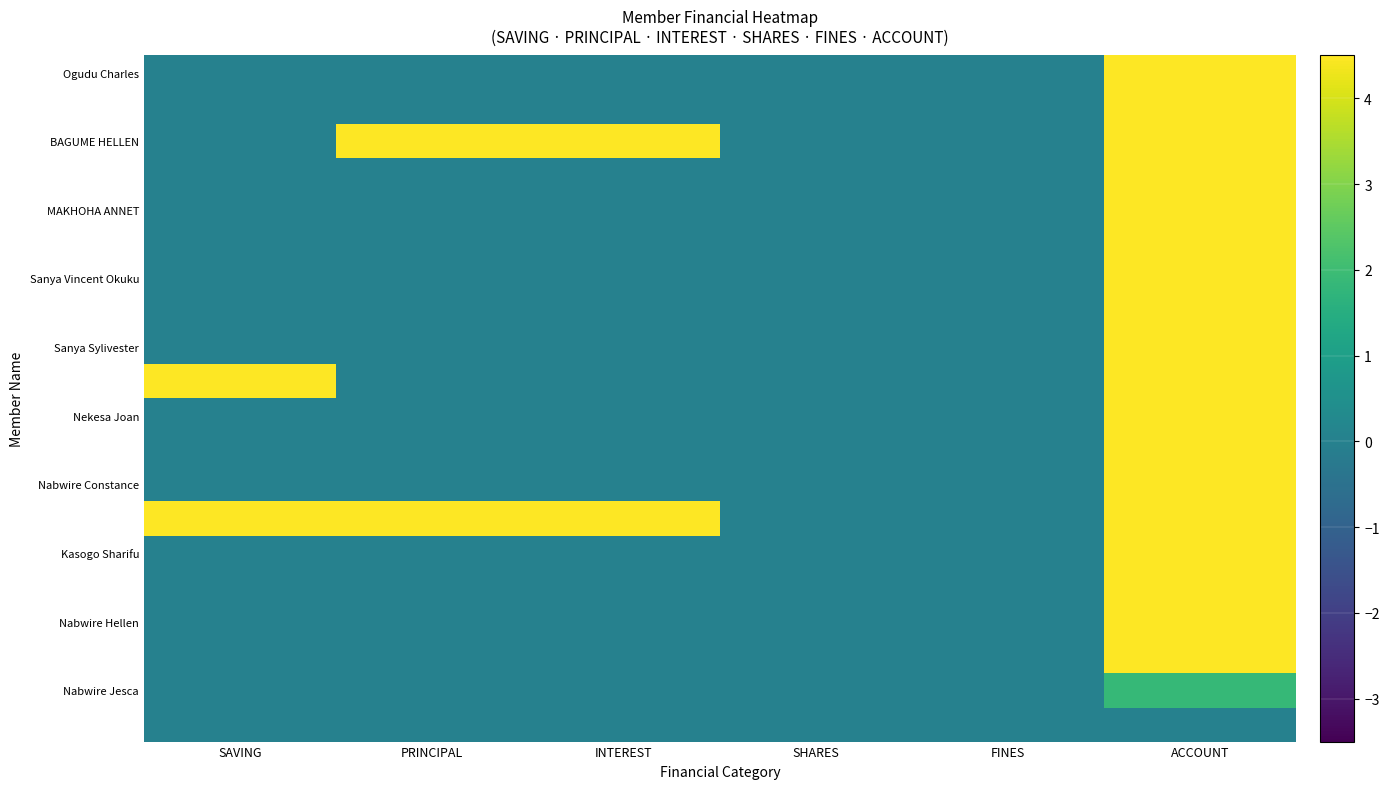

What is the total value across all series at ACCOUNT?

975.7